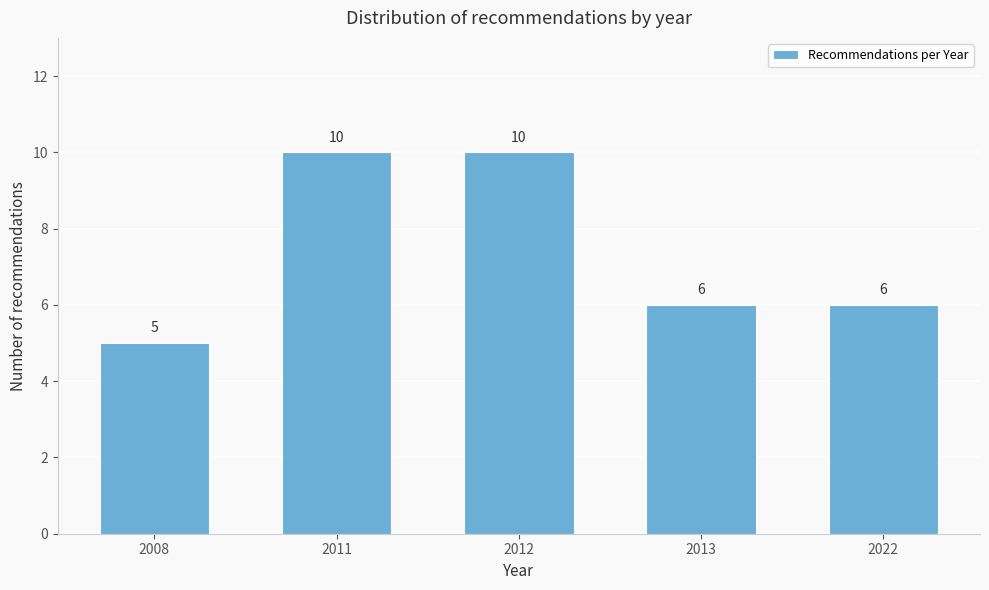

Reading left to right, extract all data points from this chart.

5	10	10	6	6